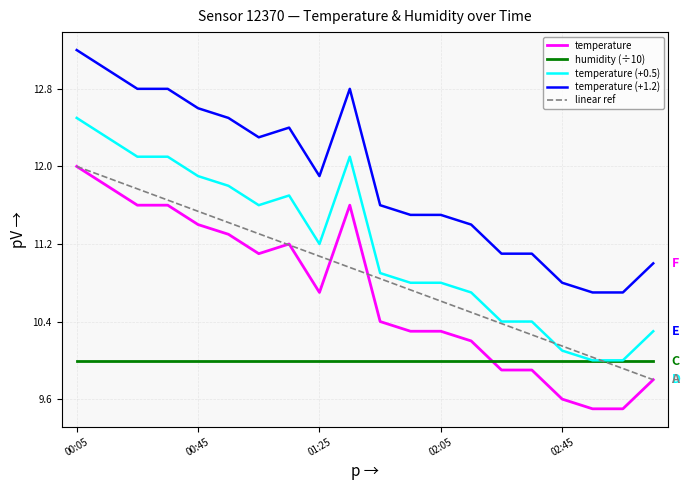

What is the minimum value shown in the chart?

9.5